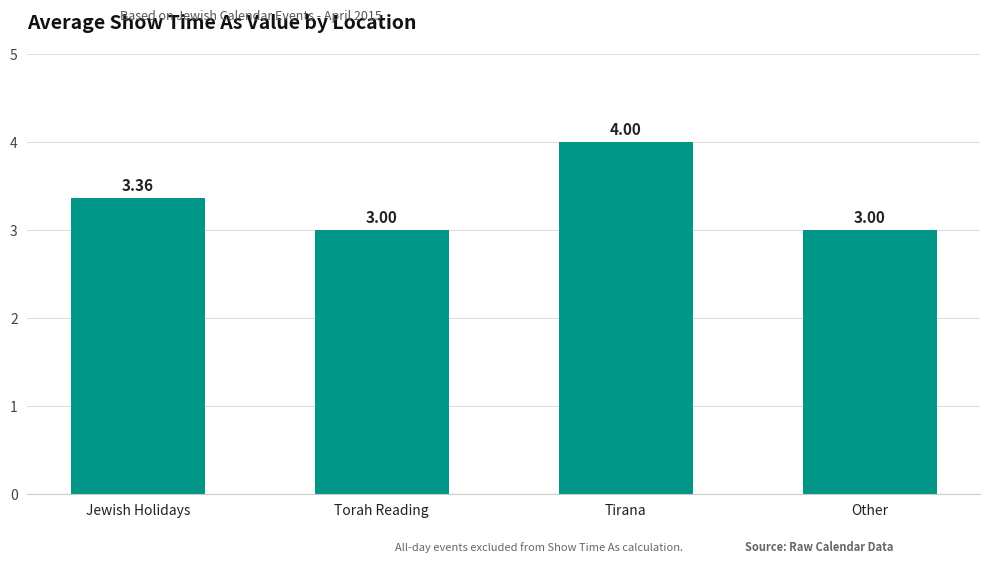

Count the values in the range 3 to 4.

4